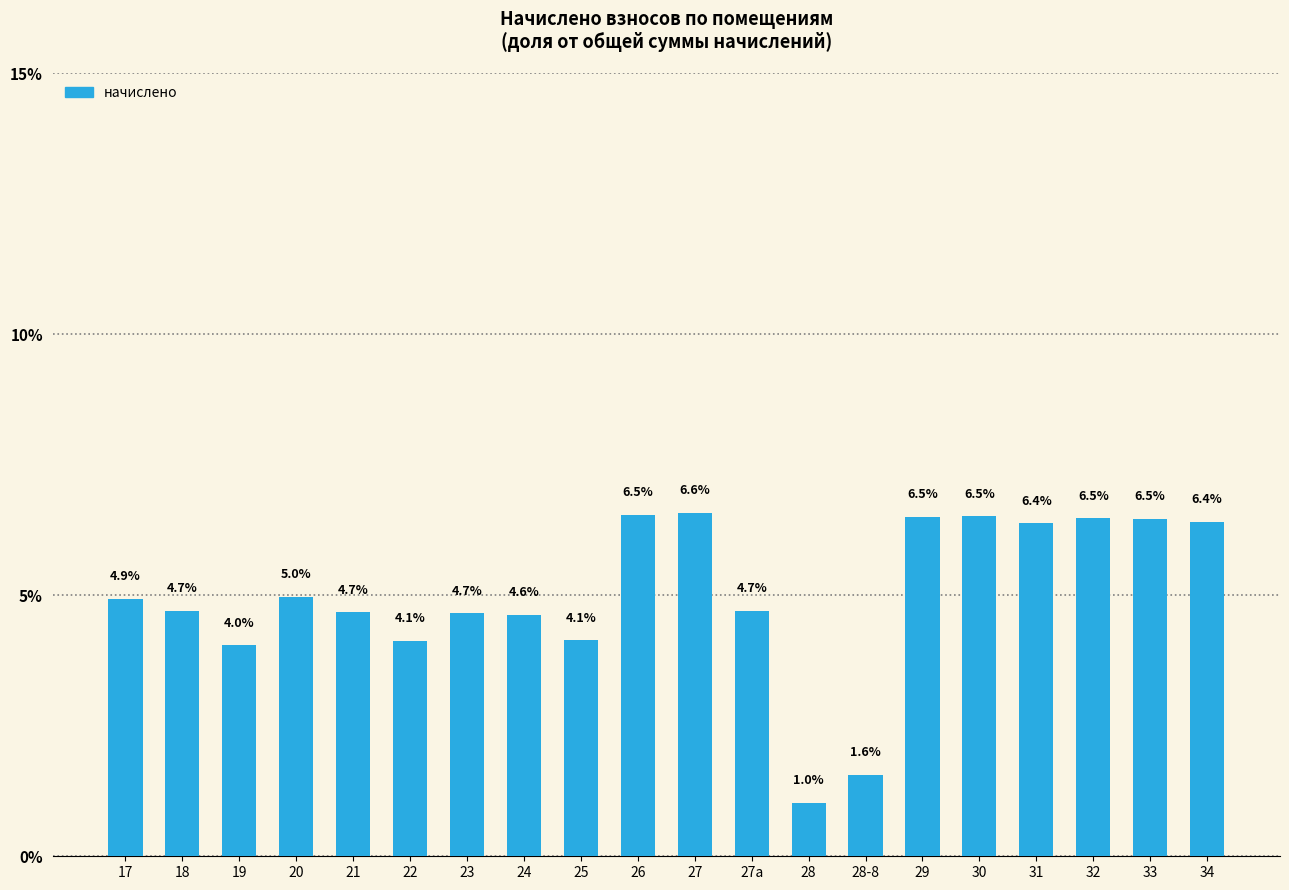

Is it true that the value at 23 is 1.7?

False